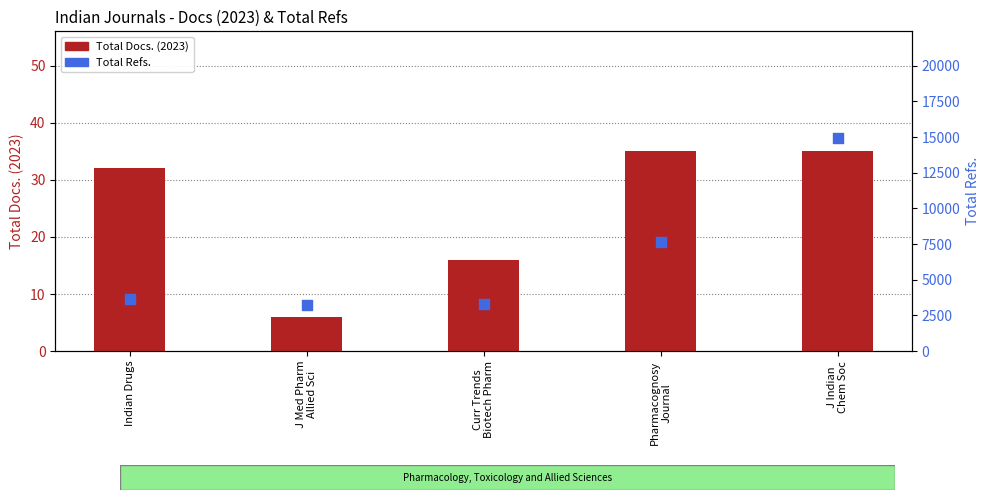

What is the total value across all series at J Indian
Chem Soc?

14970